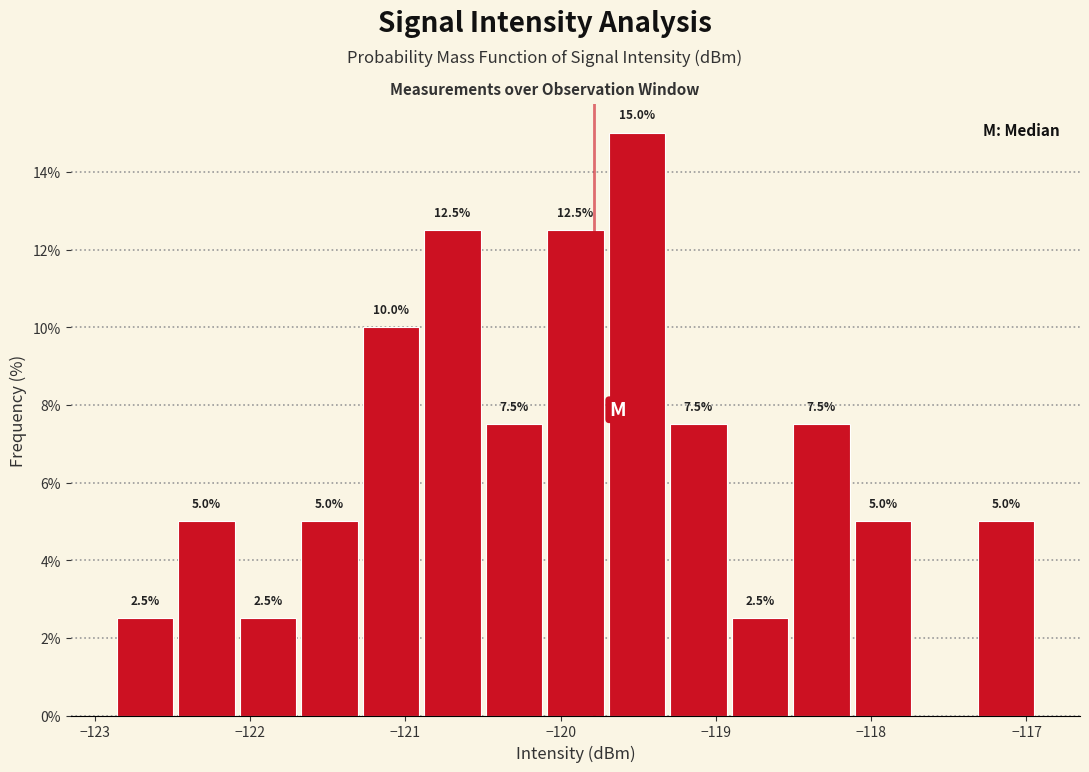

Read against the x-axis, roughly where is the centre of the tallest bar?

-119.5